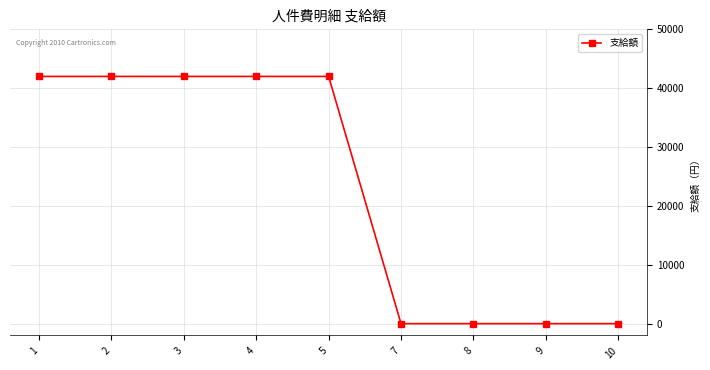

What is the value of the 1st point from the left?

42000